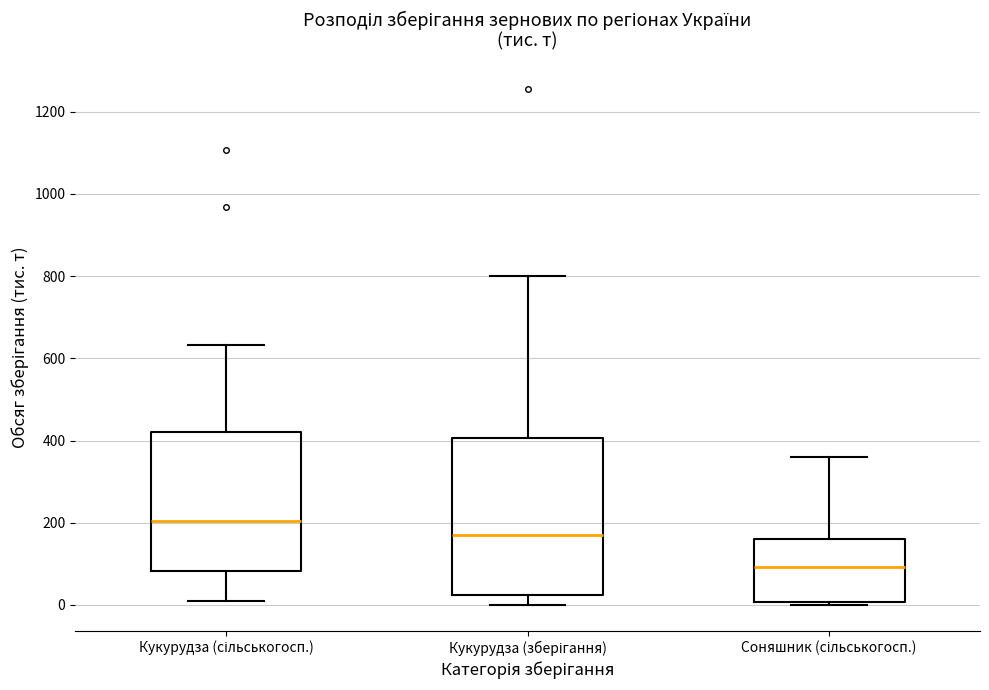

Which box is the tallest, from its lower edge to its upper edge?

Кукурудза (зберігання)